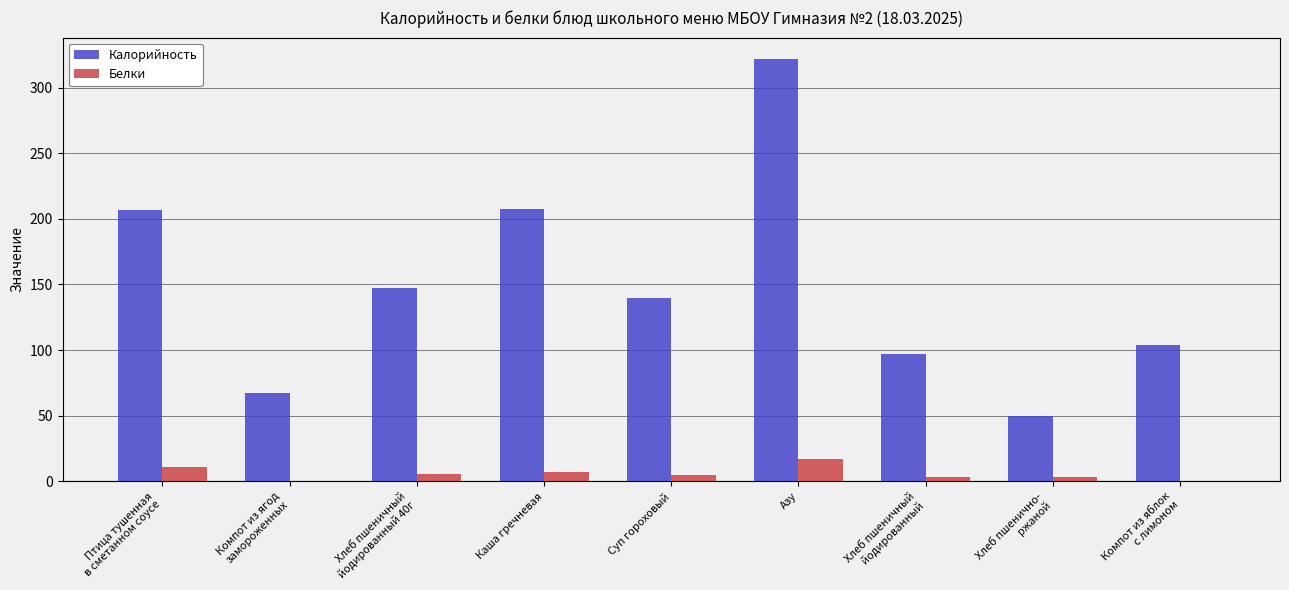

What is the sum of all Белки values?

51.8